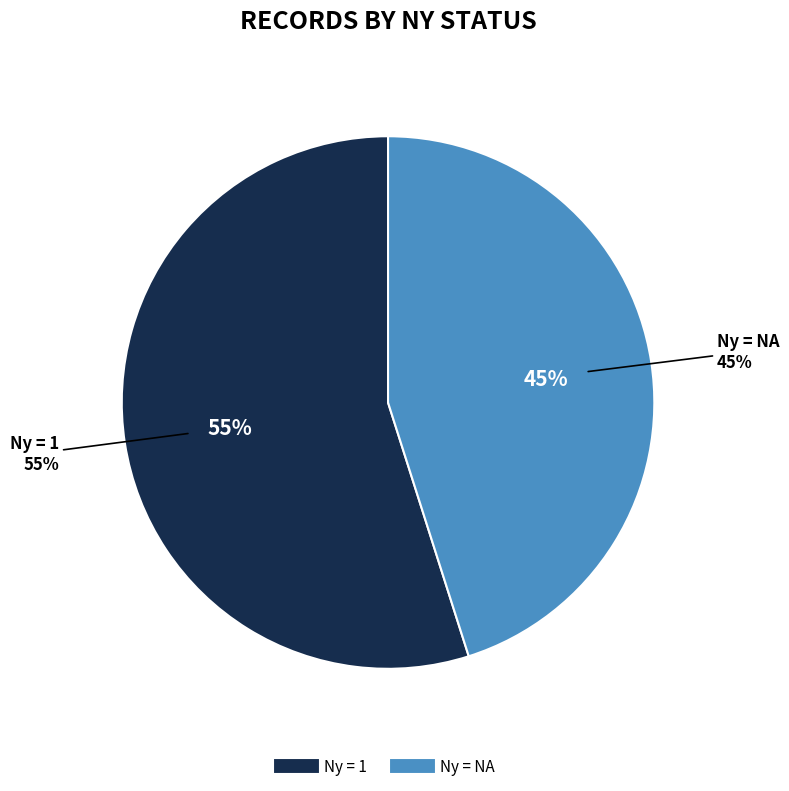

Rank the categories by value from lowest to highest.

NA, 1